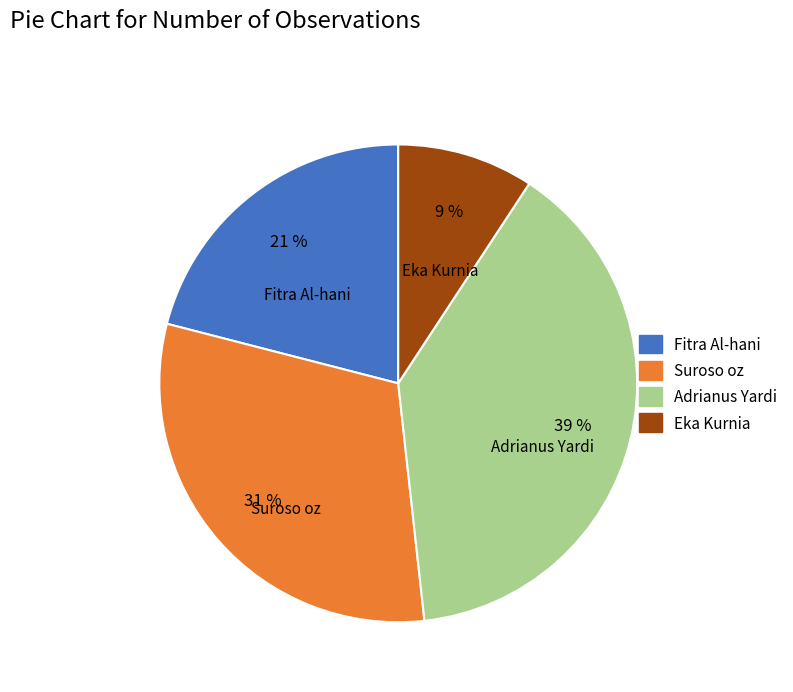

True or false: Suroso oz accounts for 42% of the total.

False